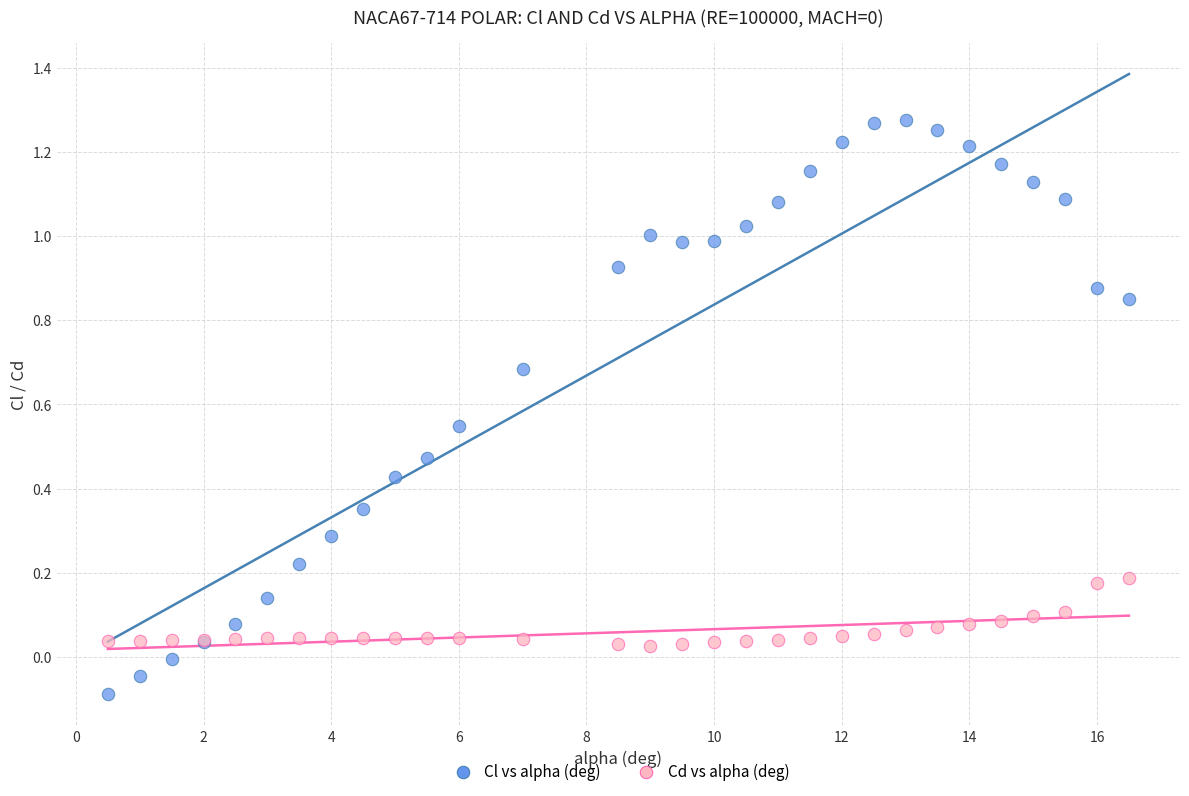

Which series has the largest Y range (max minus min)?

Cl vs alpha (deg)